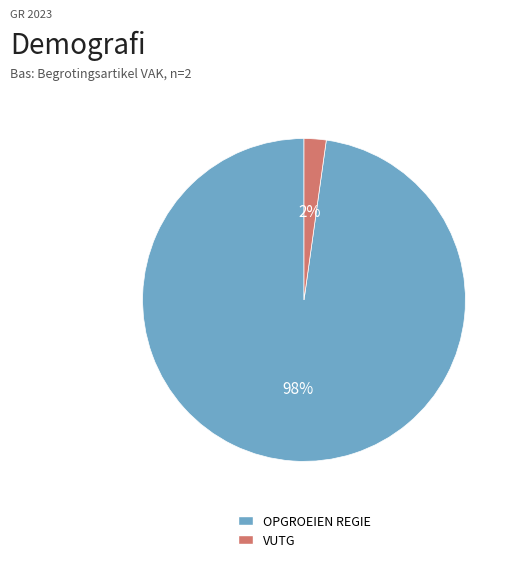

Rank the categories by value from lowest to highest.

VUTG, OPGROEIEN REGIE